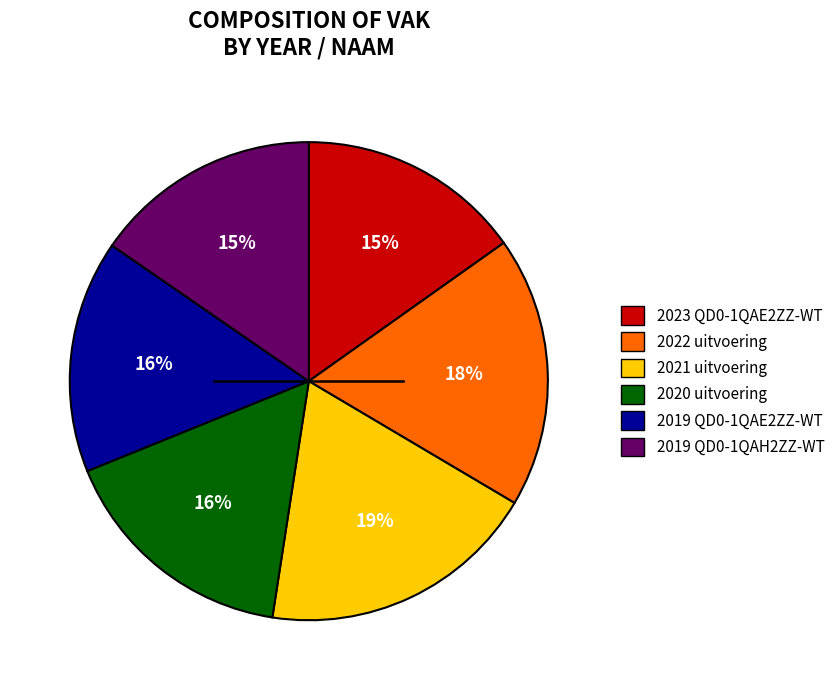

To the nearest percent, what is the difference between the 2023 QD0-1QAE2ZZ-WT and 2022 uitvoering slice percentages?

3%